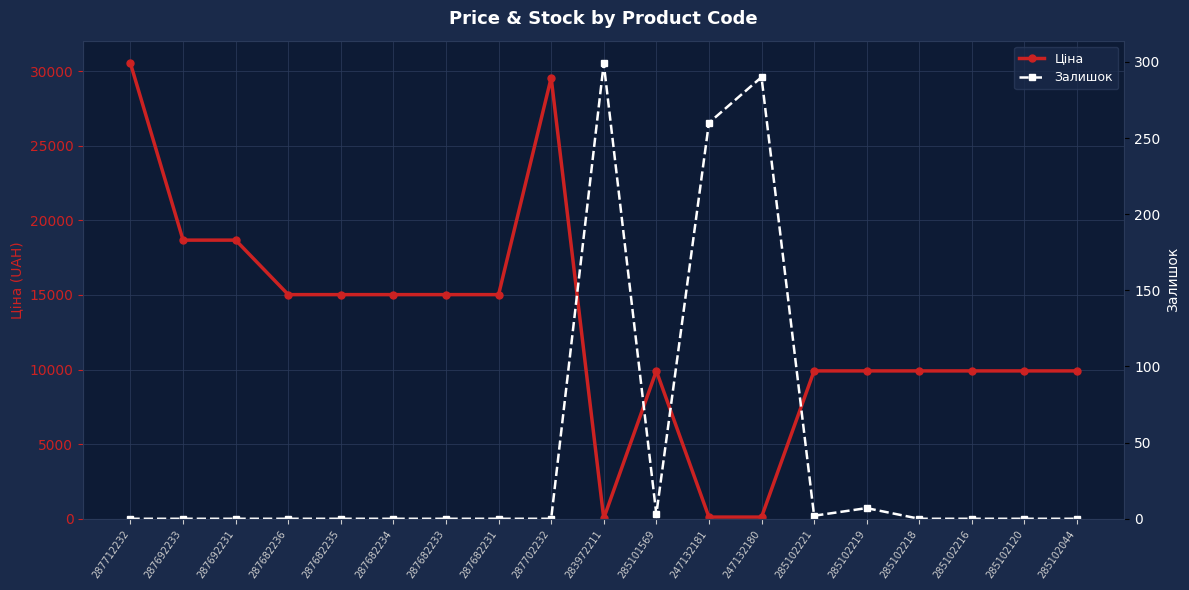

What are all the series names shown in the legend?

Ціна, Залишок